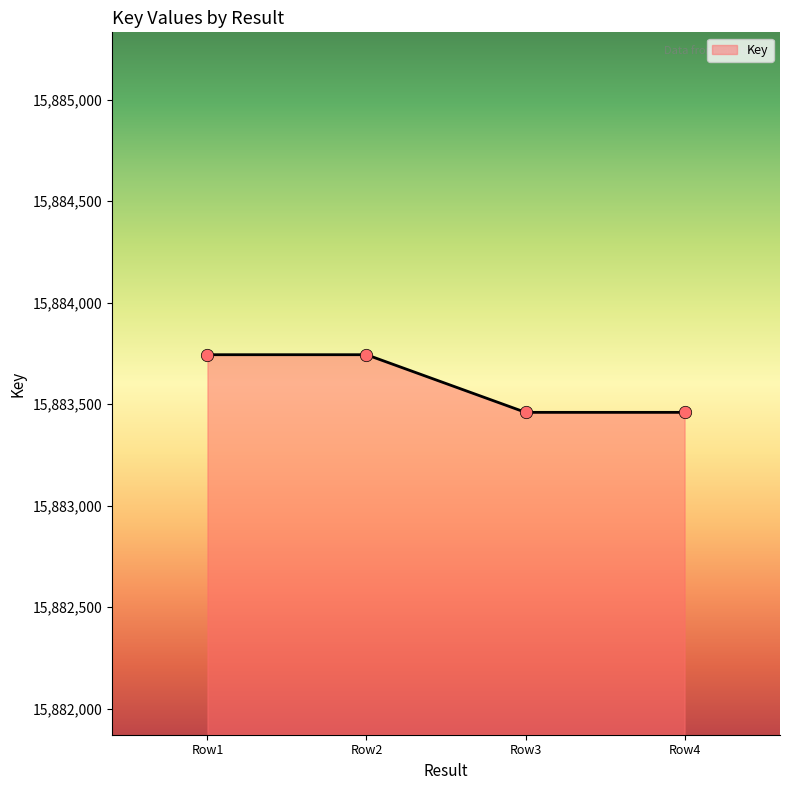

Approximately how many times larger is the value at Row3 compared to Row2?

1.0